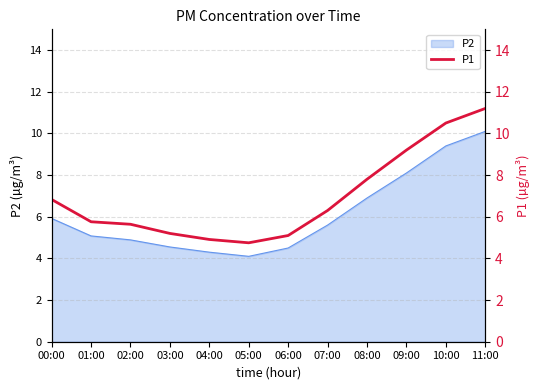

Which category has the highest value across all series?

11:00